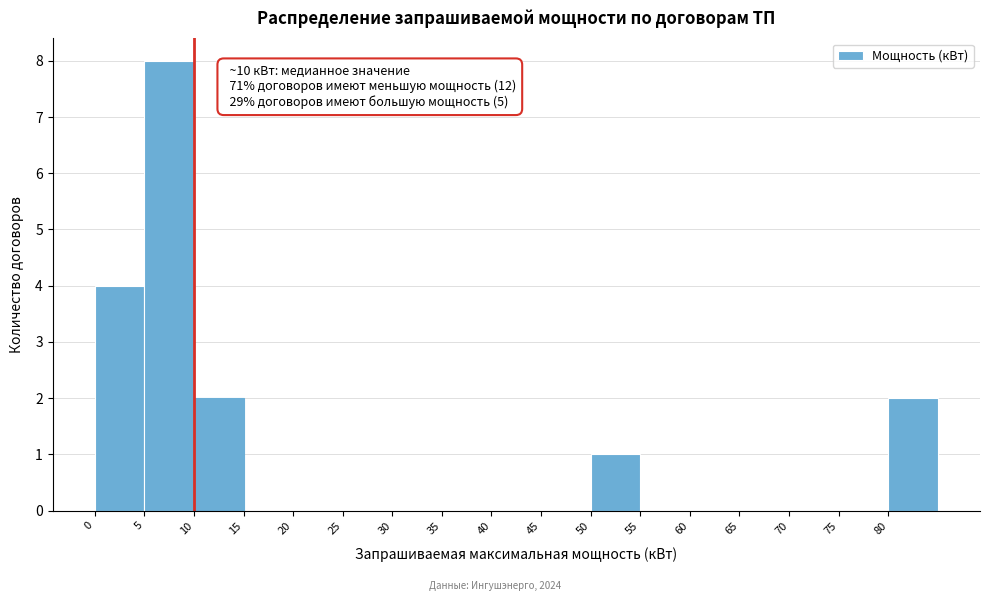

Which range on the x-axis has the tallest bar?

5 to 10